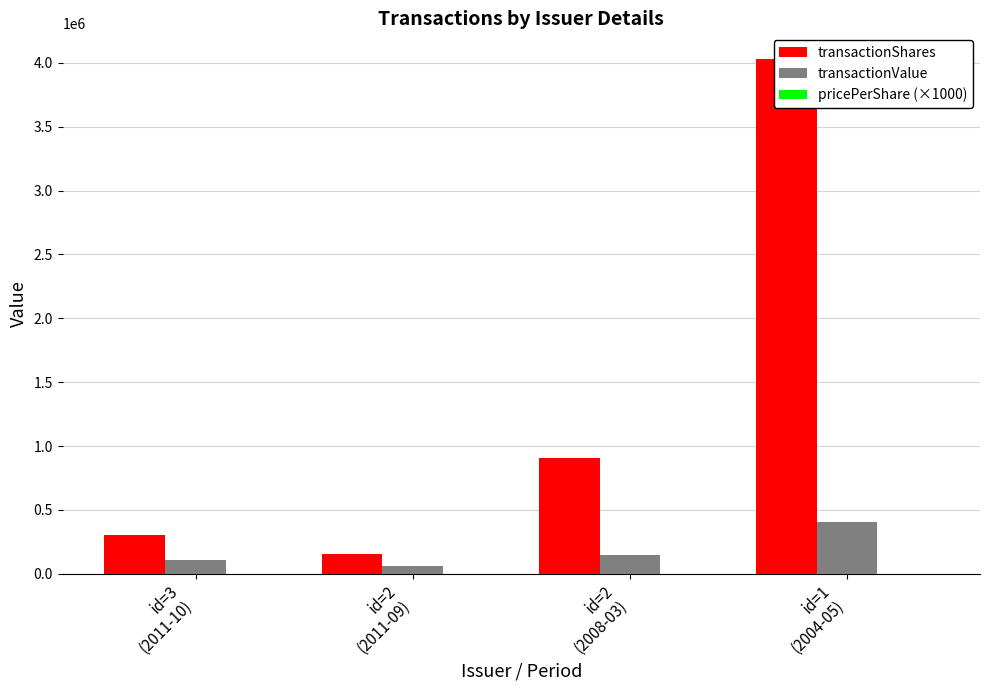

At which category is the sum across all series the highest?

id=1
(2004-05)